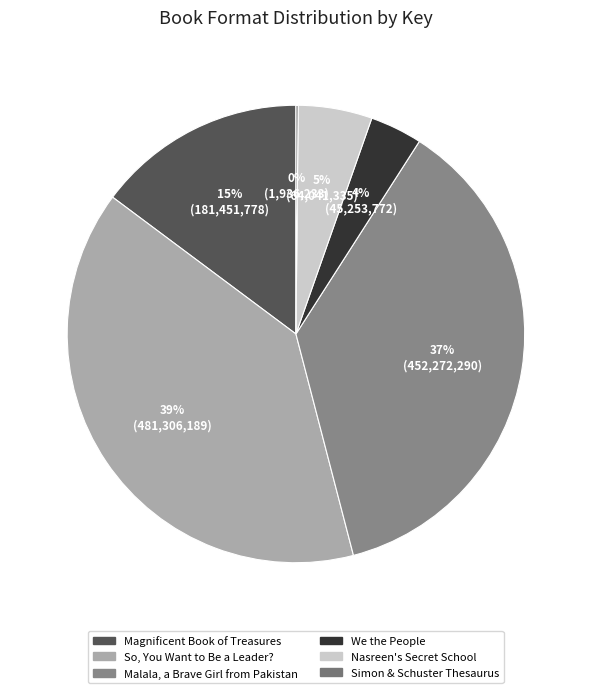

How much of the chart is everything except Simon & Schuster Thesaurus?

99.8%